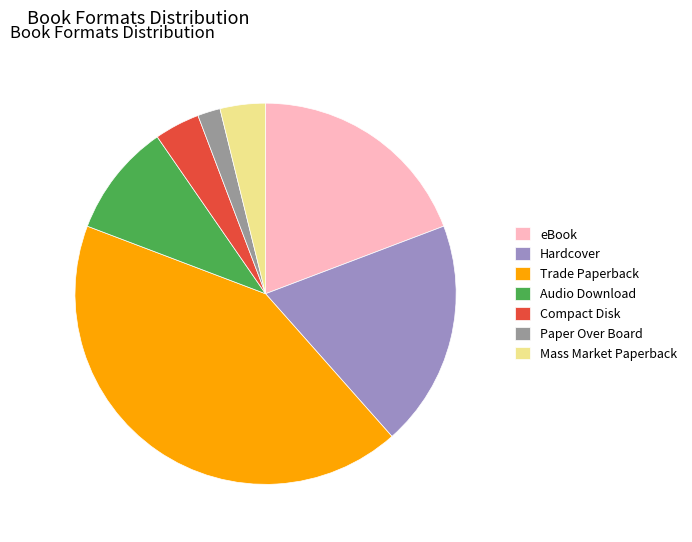

What is the smallest slice in the pie chart?

Paper Over Board